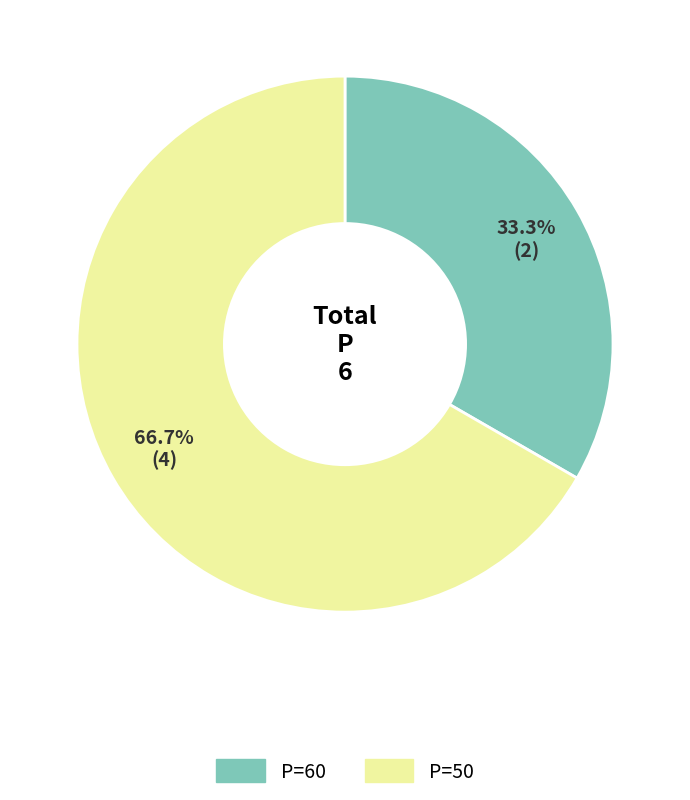

What is the largest slice in the pie chart?

P=50